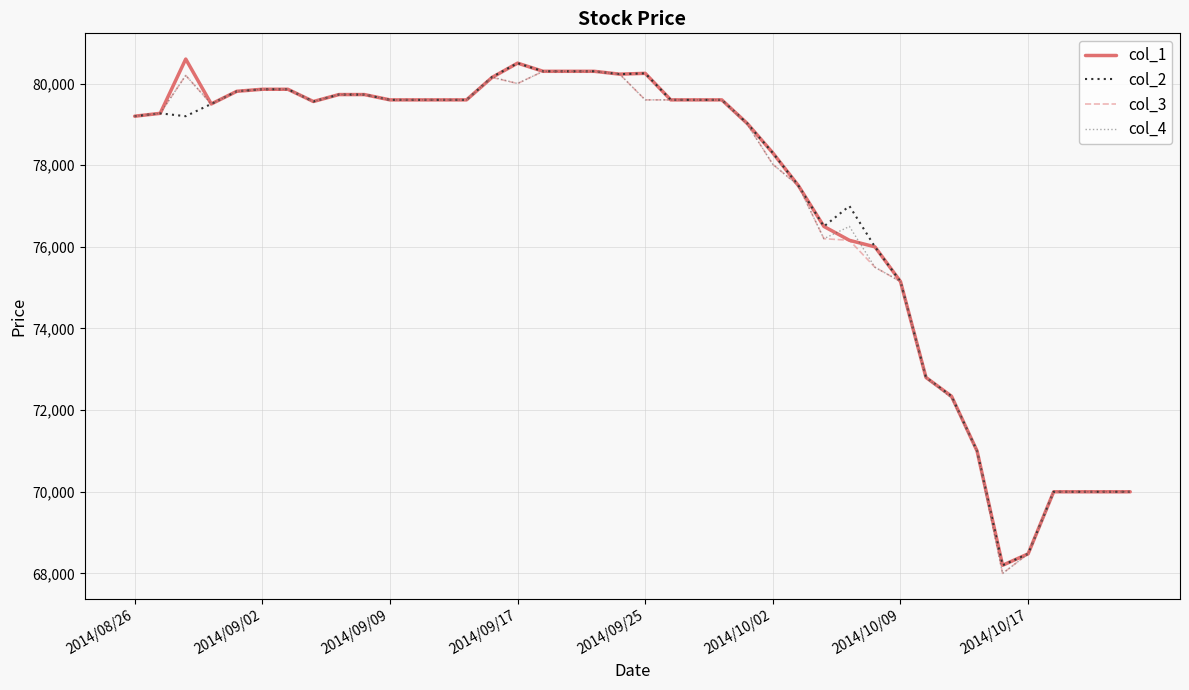

What is the maximum value shown in the chart?

80600